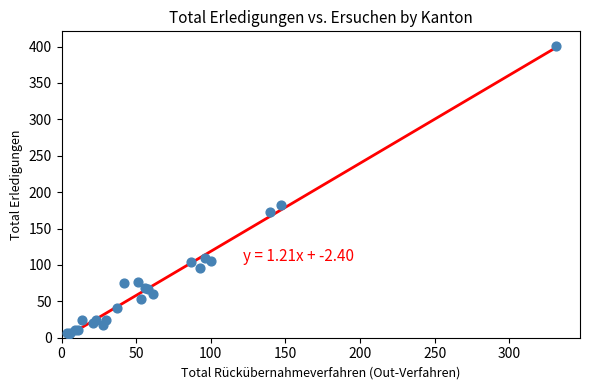

What Y value in the scatter plot is closest to 203?

182